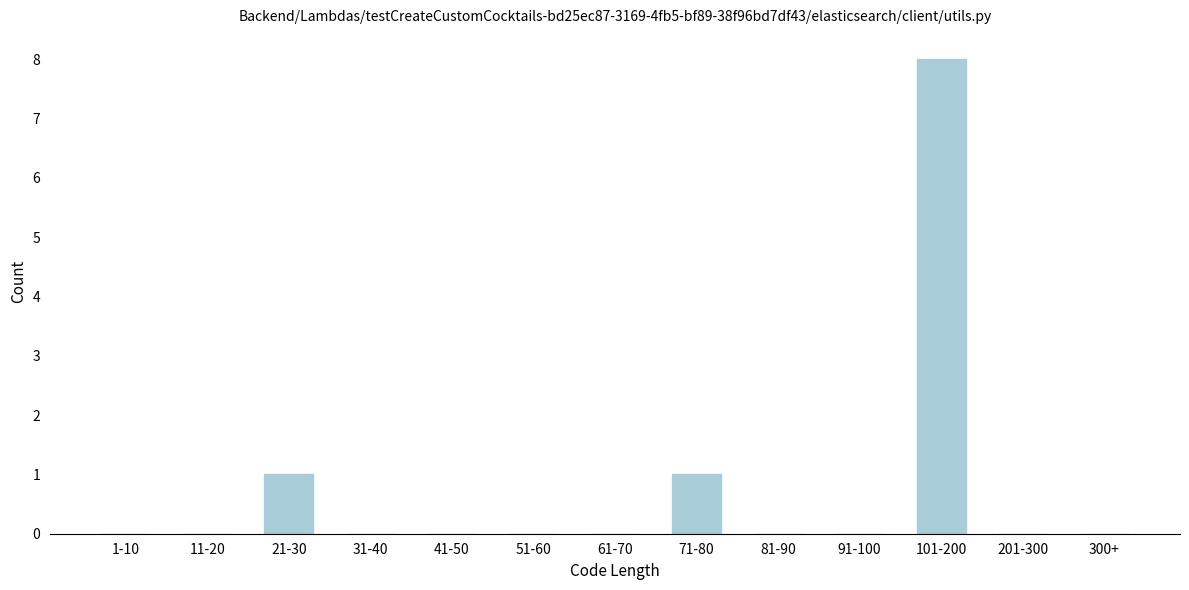

Reading right to left, what are all the values shown in this chart?

300+=0	201-300=0	101-200=8	91-100=0	81-90=0	71-80=1	61-70=0	51-60=0	41-50=0	31-40=0	21-30=1	11-20=0	1-10=0